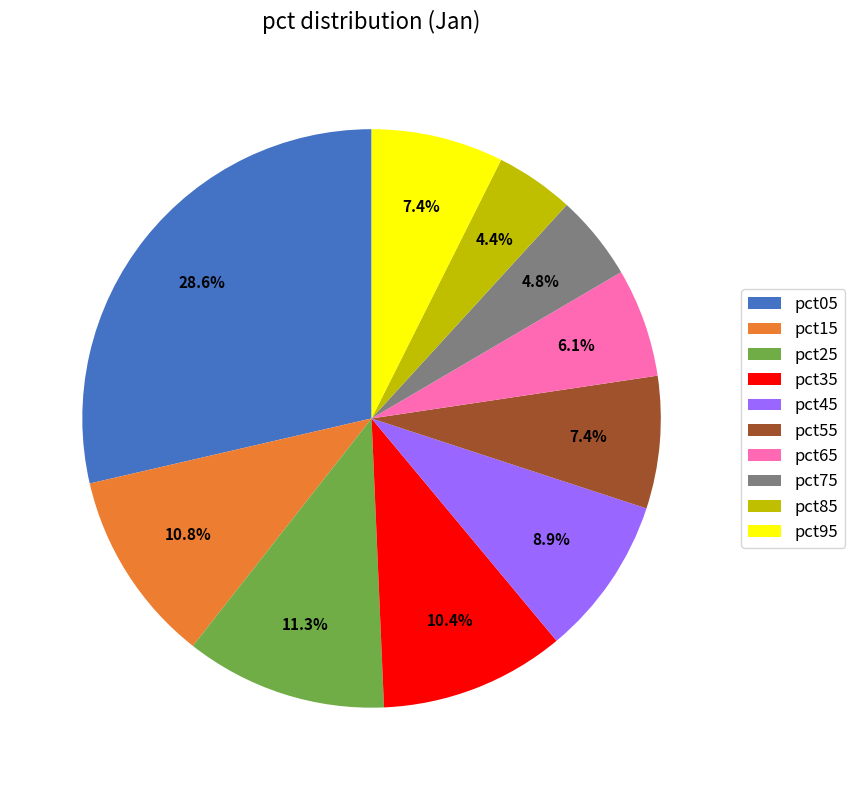

How much of the chart is everything except pct25?

88.7%